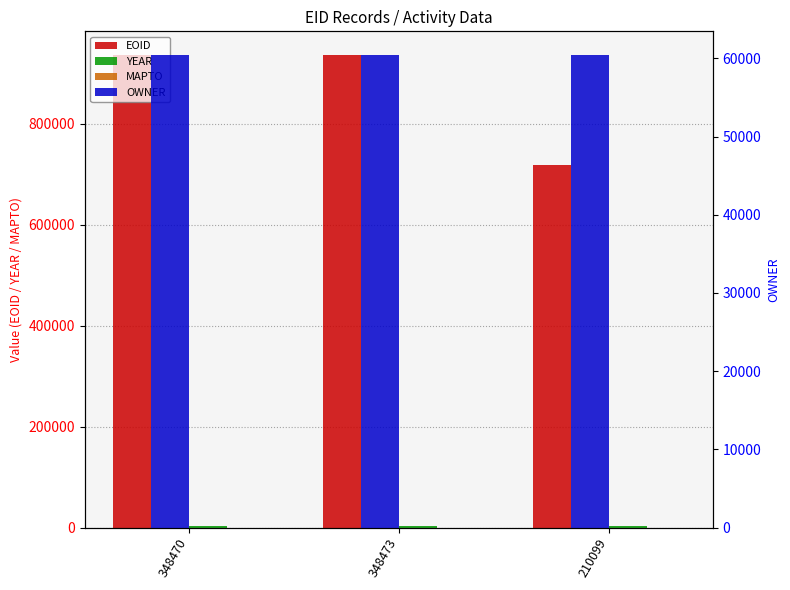

Reading right to left, list all the values displayed in this chart.

EOID: 210099=718924	348473=935886	348470=935881
YEAR: 210099=2009	348473=2009	348470=2009
MAPTO: 210099=0	348473=0	348470=0
OWNER: 210099=60441	348473=60420	348470=60420